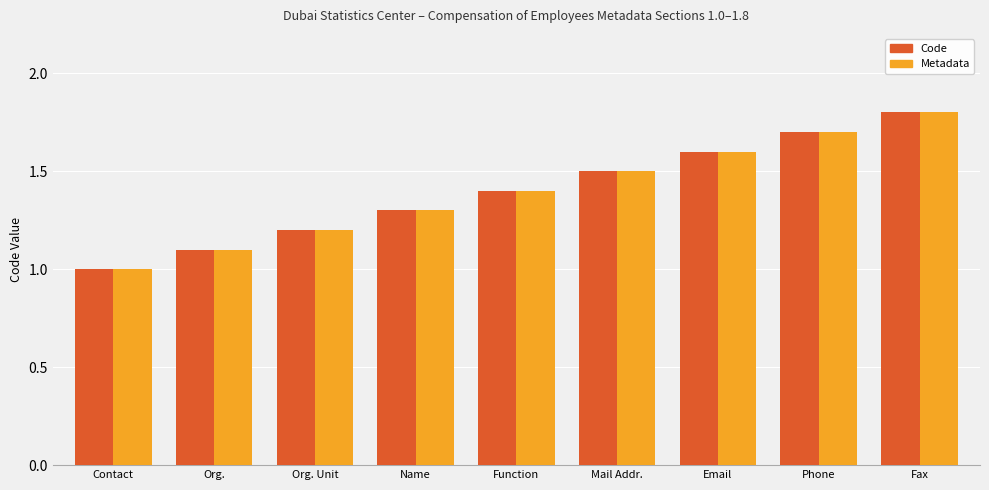

Which category has the lowest value in the Metadata series?

Contact